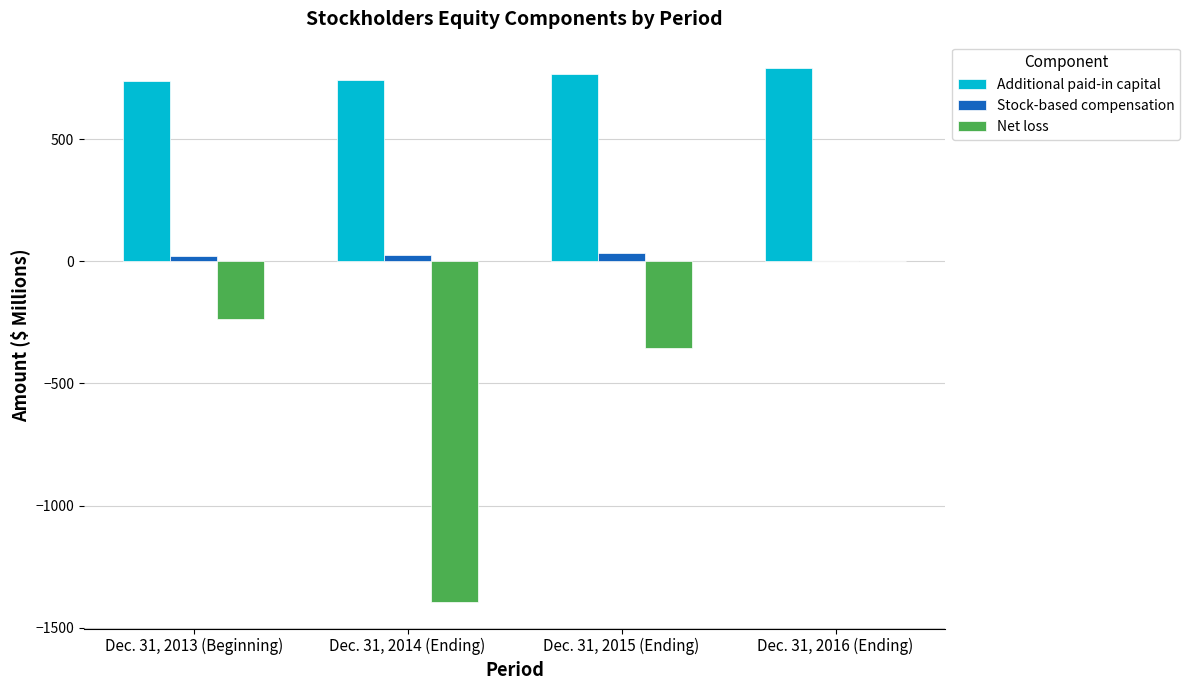

Is the value of Stock-based compensation at Dec. 31, 2015 (Ending) greater than the value of Net loss at Dec. 31, 2015 (Ending)?

Yes